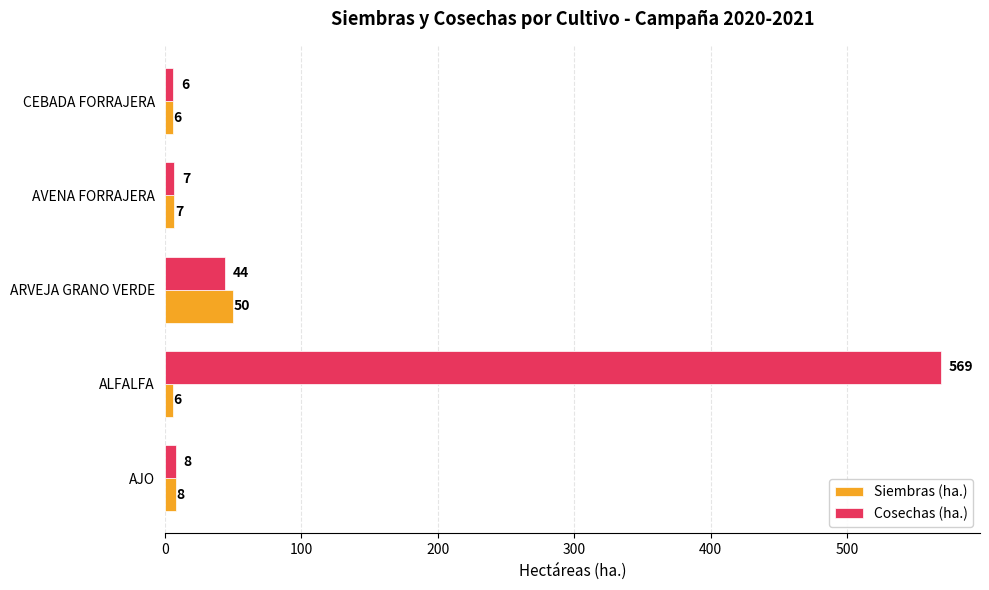

The Cosechas (ha.) series shows 16 at ARVEJA GRANO VERDE. True or false?

False